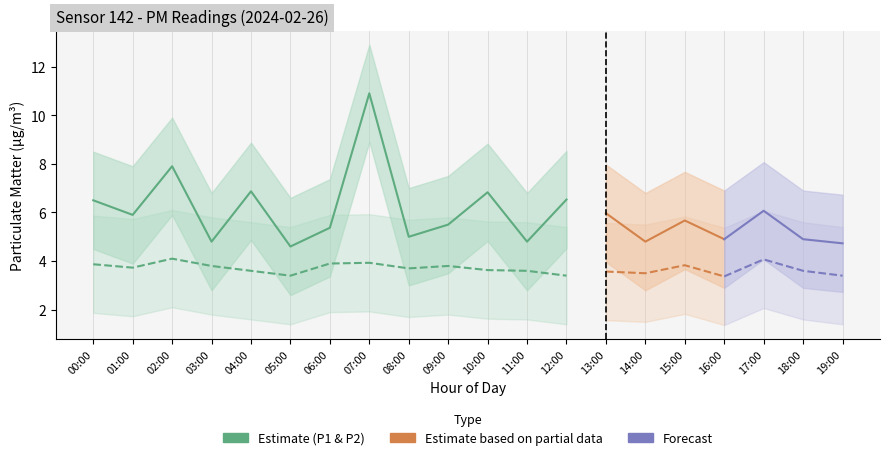

Is the value of P1 at 16:00 greater than the value of P2 at 13:00?

Yes